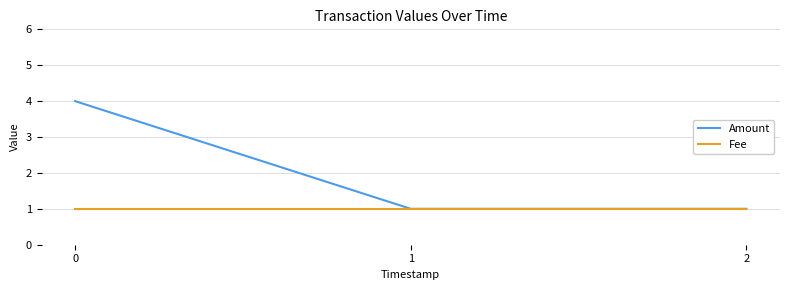

The value of Amount at 2 is 1. True or false?

True